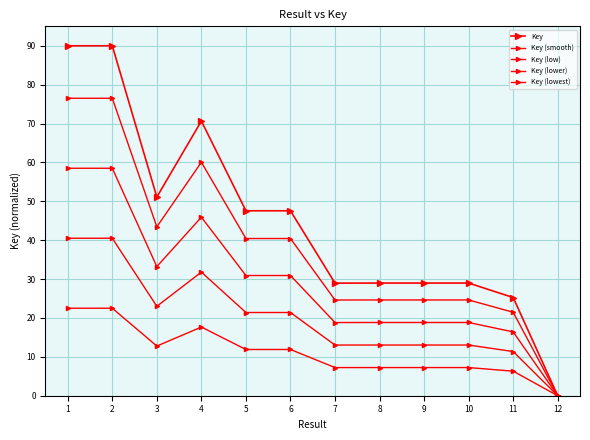

At how many categories does at least one series exceed 76?

2